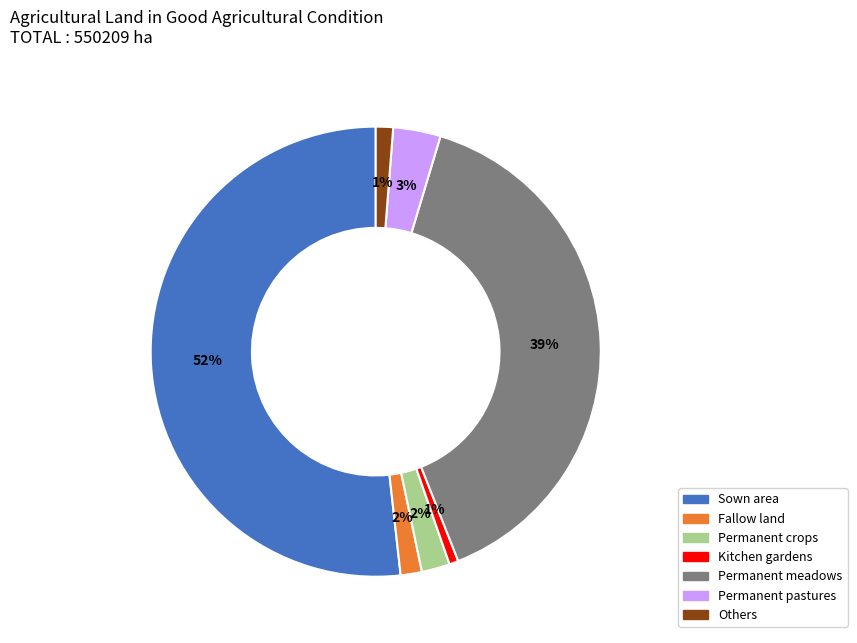

To the nearest percent, what is the average slice percentage?

14%